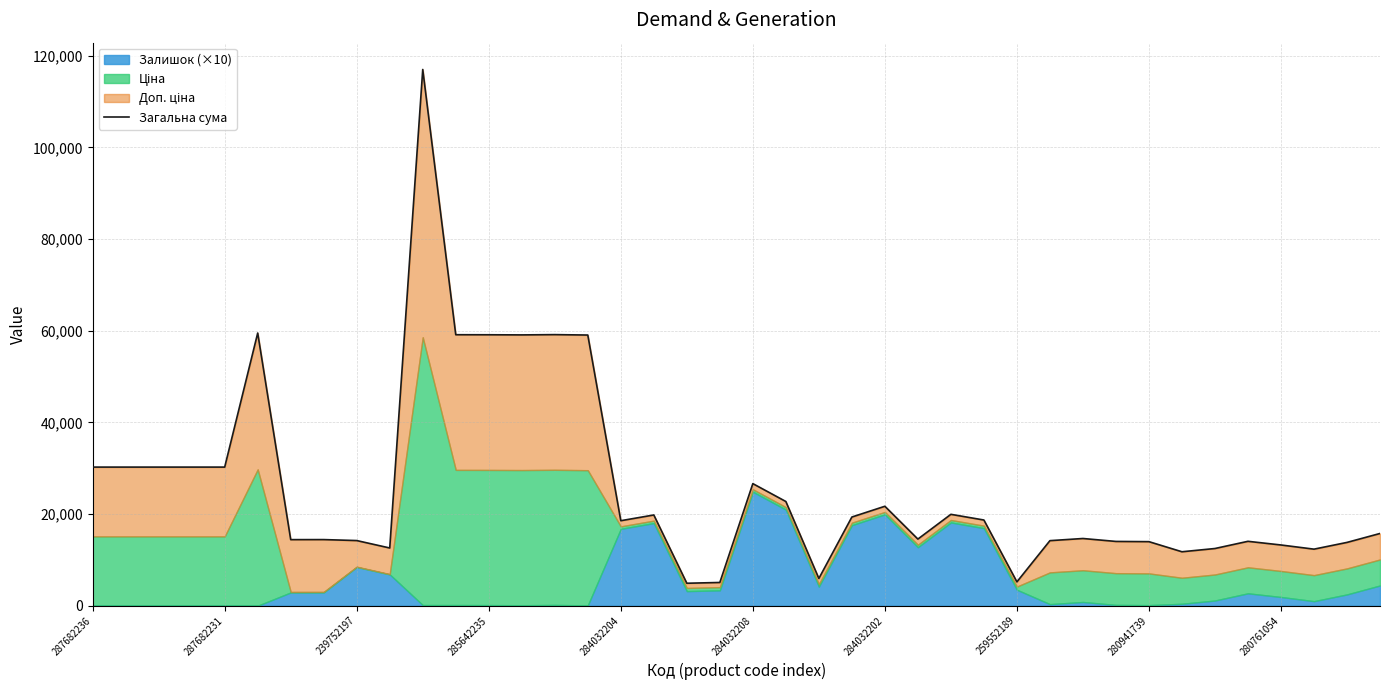

How many interior local valleys (lower than both neighbors) does the data have?

10